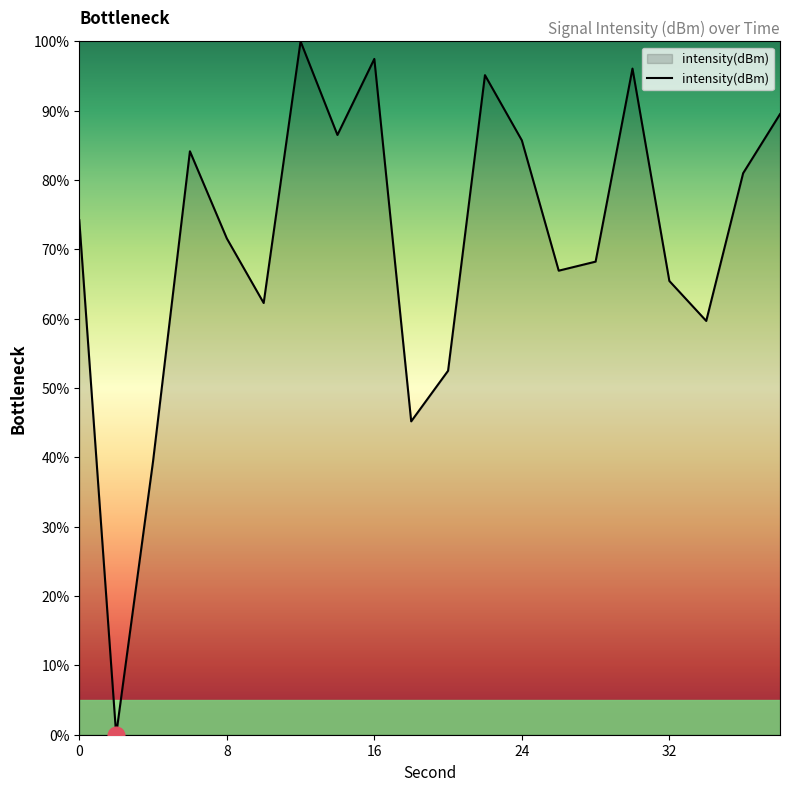

What is the difference between the maximum and minimum values?

100.0